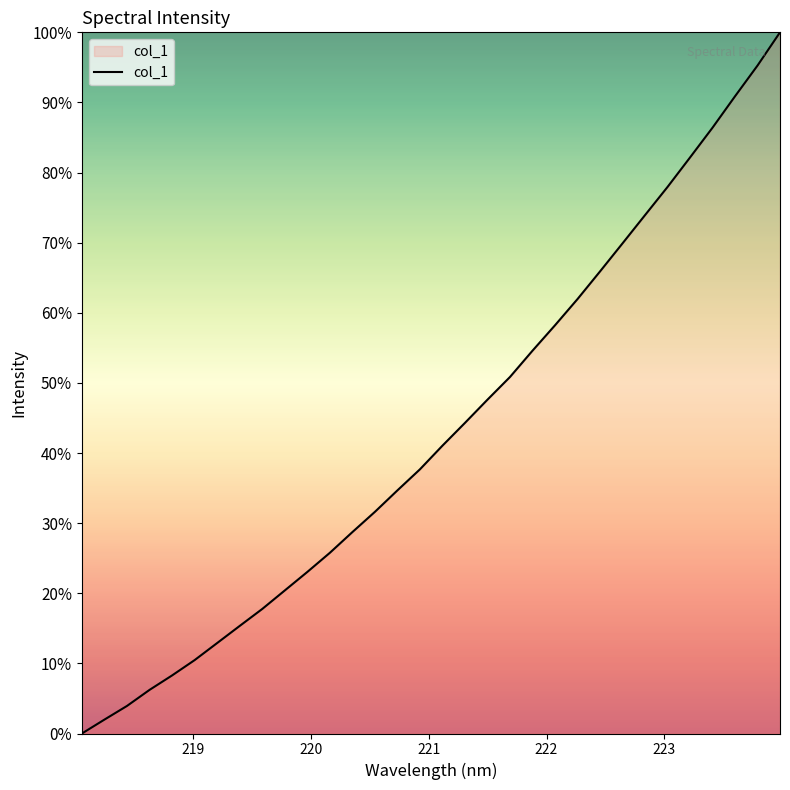

True or false: the data has more than 1 interior local peaks.

False